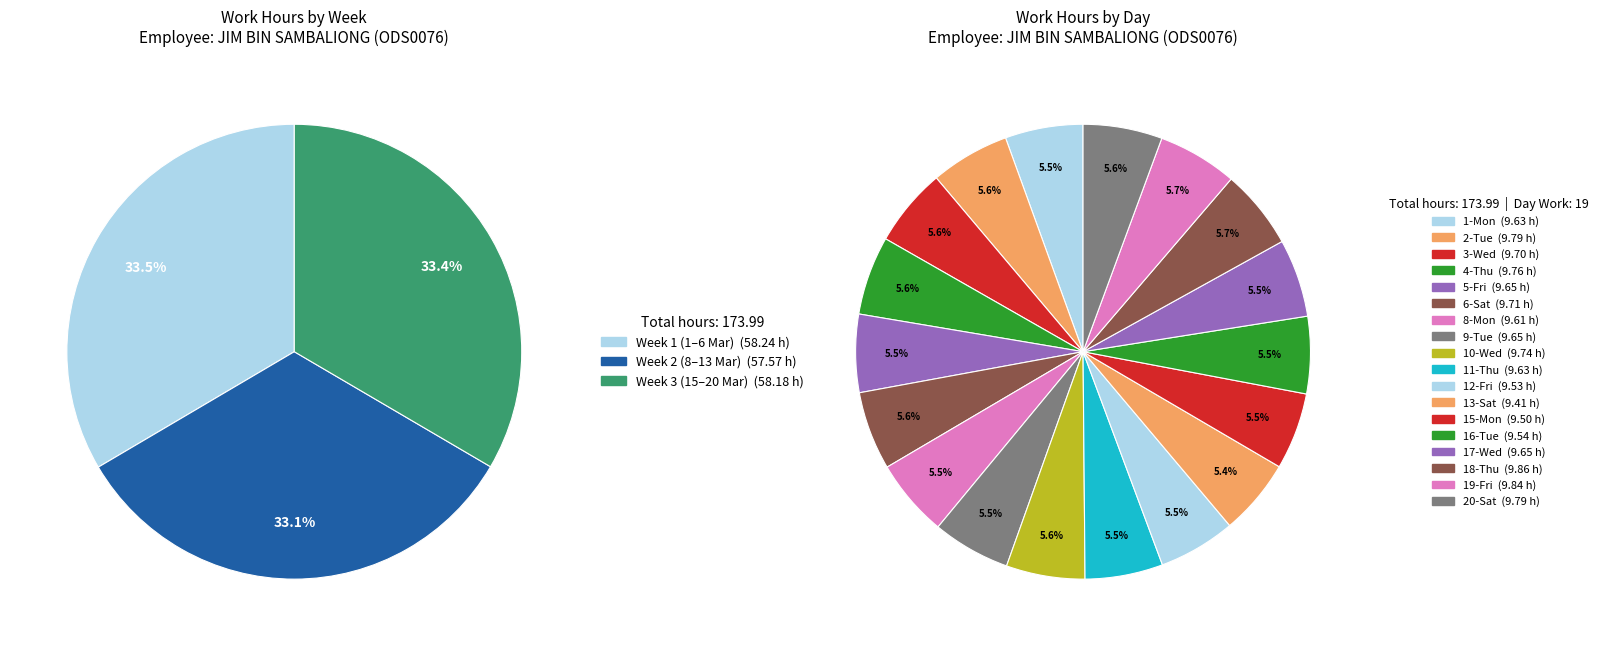

Count the number of slices in the pie.

19